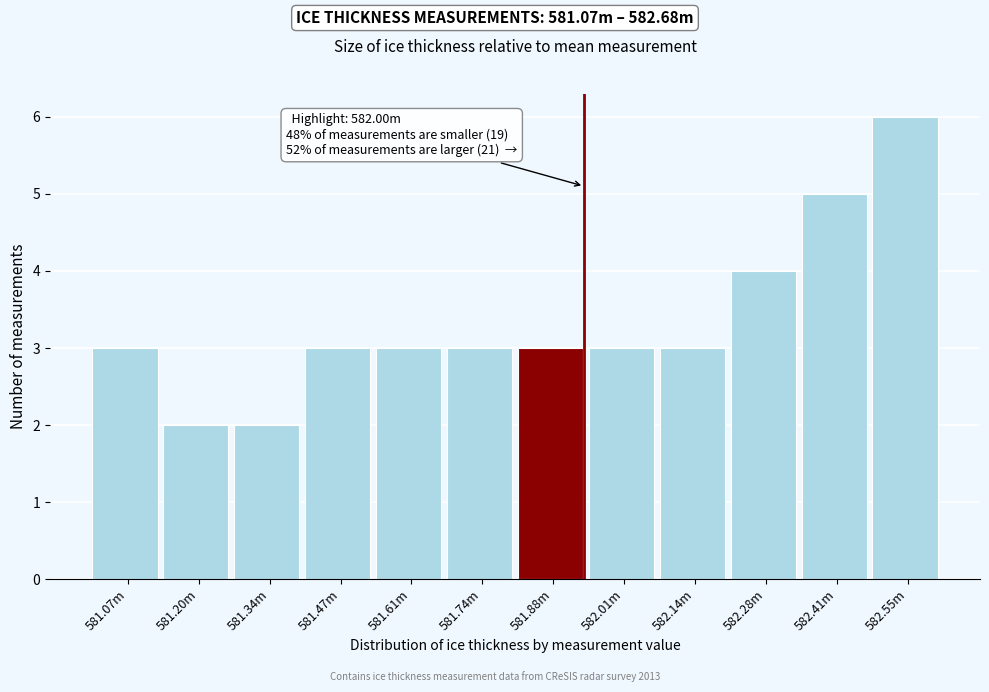

Reading left to right, what are all the values shown in this chart?

3	2	2	3	3	3	3	3	3	4	5	6